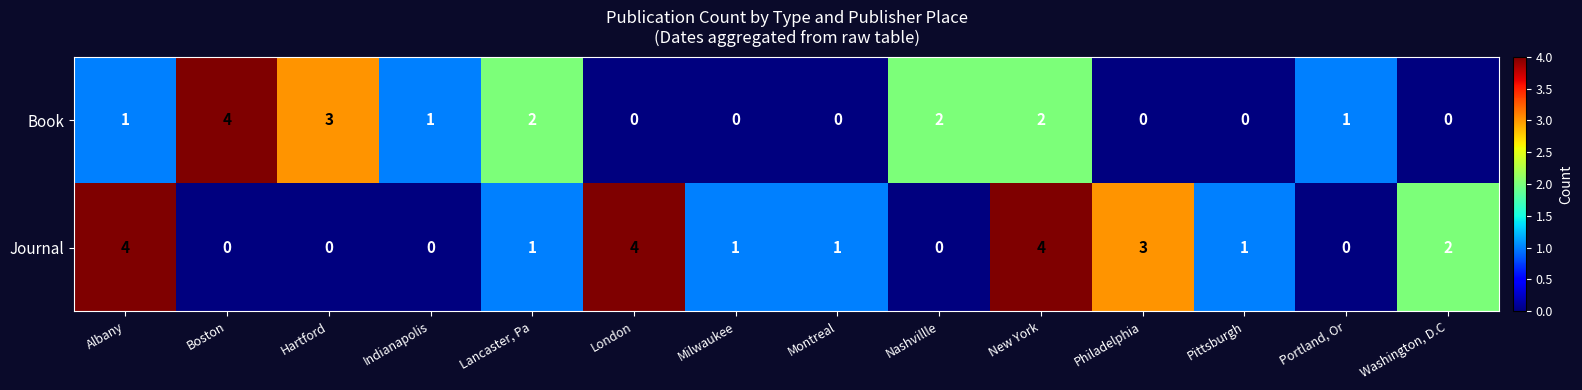

List the series in order of their overall mean, highest first.

Journal, Book